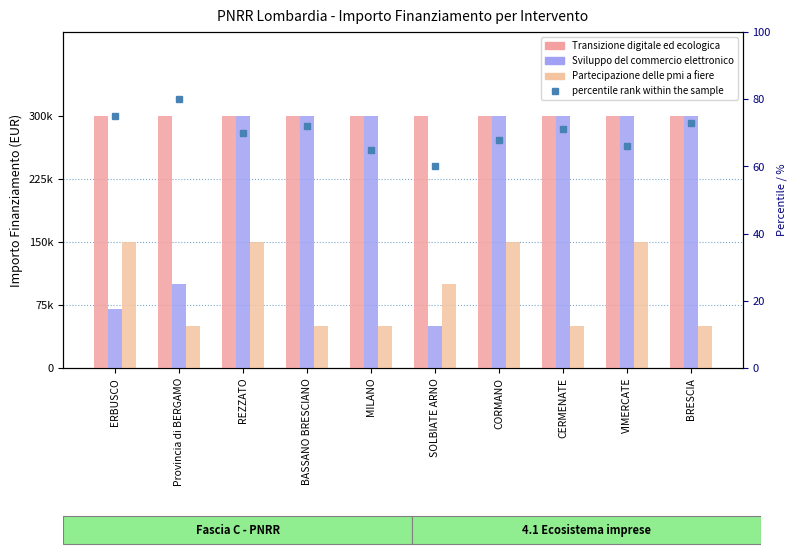

Reading left to right, what are all the values shown in this chart?

Transizione digitale ed ecologica: ERBUSCO=300000	Provincia di BERGAMO=300000	REZZATO=300000	BASSANO BRESCIANO=300000	MILANO=300000	SOLBIATE ARNO=300000	CORMANO=300000	CERMENATE=300000	VIMERCATE=300000	BRESCIA=300000
Sviluppo del commercio elettronico: ERBUSCO=70000	Provincia di BERGAMO=100000	REZZATO=300000	BASSANO BRESCIANO=300000	MILANO=300000	SOLBIATE ARNO=50000	CORMANO=300000	CERMENATE=300000	VIMERCATE=300000	BRESCIA=300000
Partecipazione delle pmi a fiere: ERBUSCO=150000	Provincia di BERGAMO=50000	REZZATO=150000	BASSANO BRESCIANO=50000	MILANO=50000	SOLBIATE ARNO=100000	CORMANO=150000	CERMENATE=50000	VIMERCATE=150000	BRESCIA=50000
percentile rank within the sample: ERBUSCO=75	Provincia di BERGAMO=80	REZZATO=70	BASSANO BRESCIANO=72	MILANO=65	SOLBIATE ARNO=60	CORMANO=68	CERMENATE=71	VIMERCATE=66	BRESCIA=73